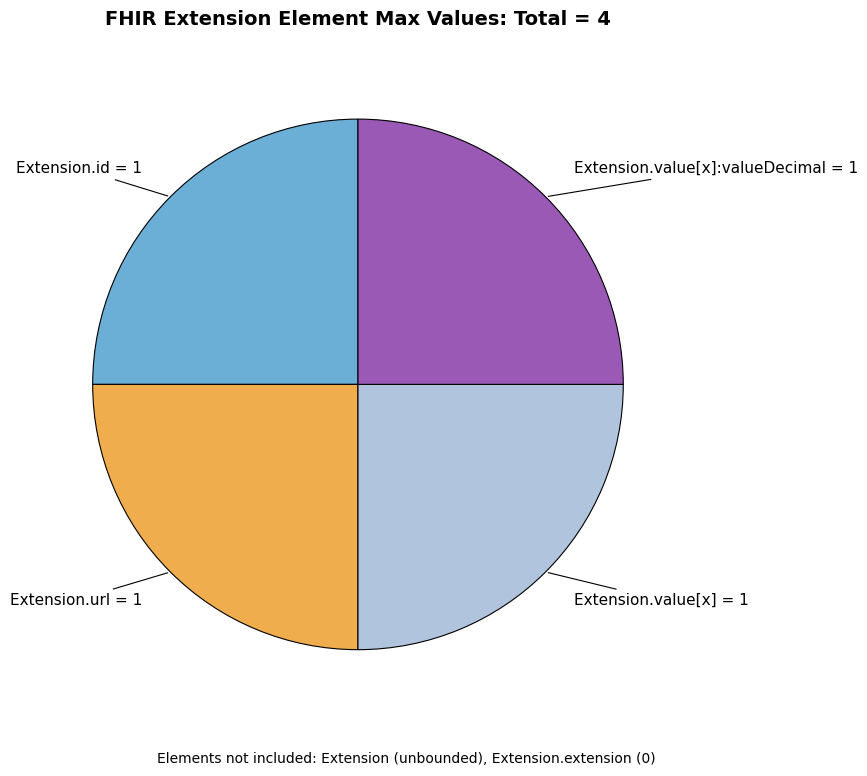

Is there a majority slice in this chart?

No